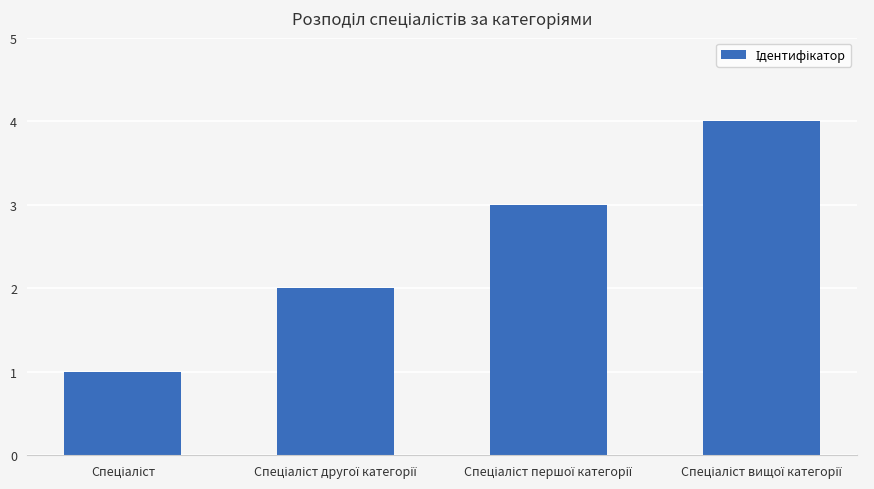

What is the maximum value shown in the chart?

4